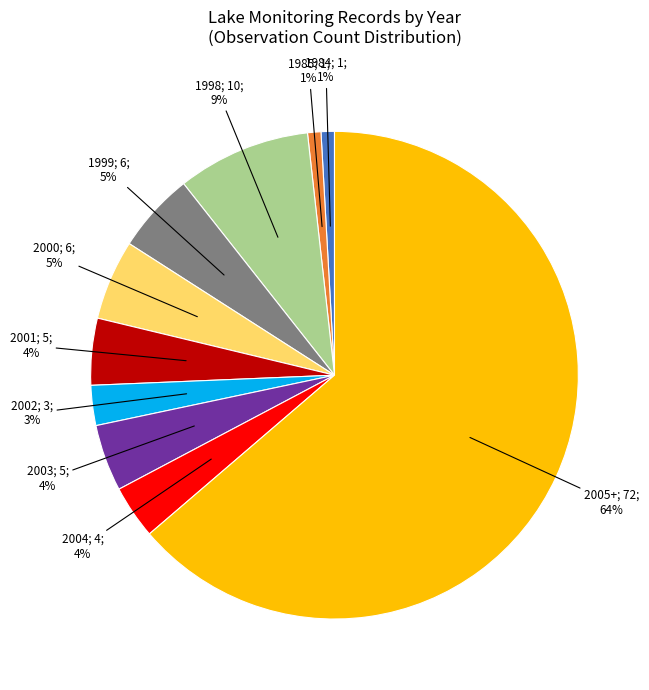

Is there a majority slice in this chart?

Yes